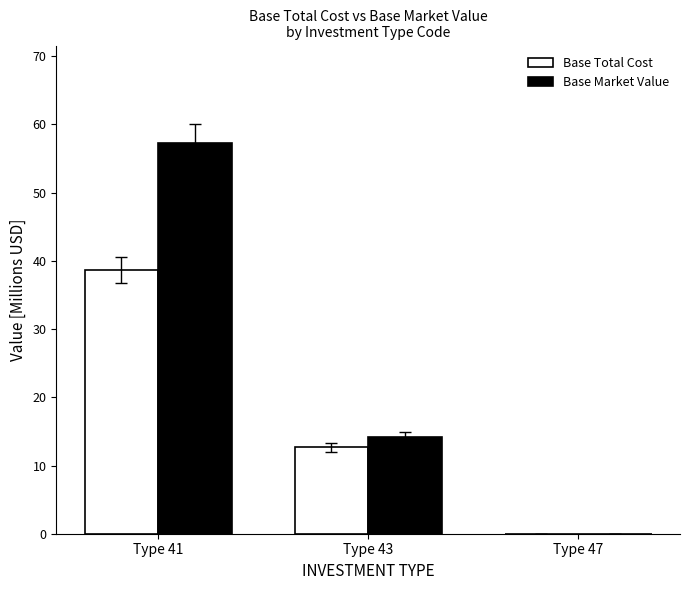

What is the difference between the Base Total Cost values at Type 47 and Type 43?

12.7